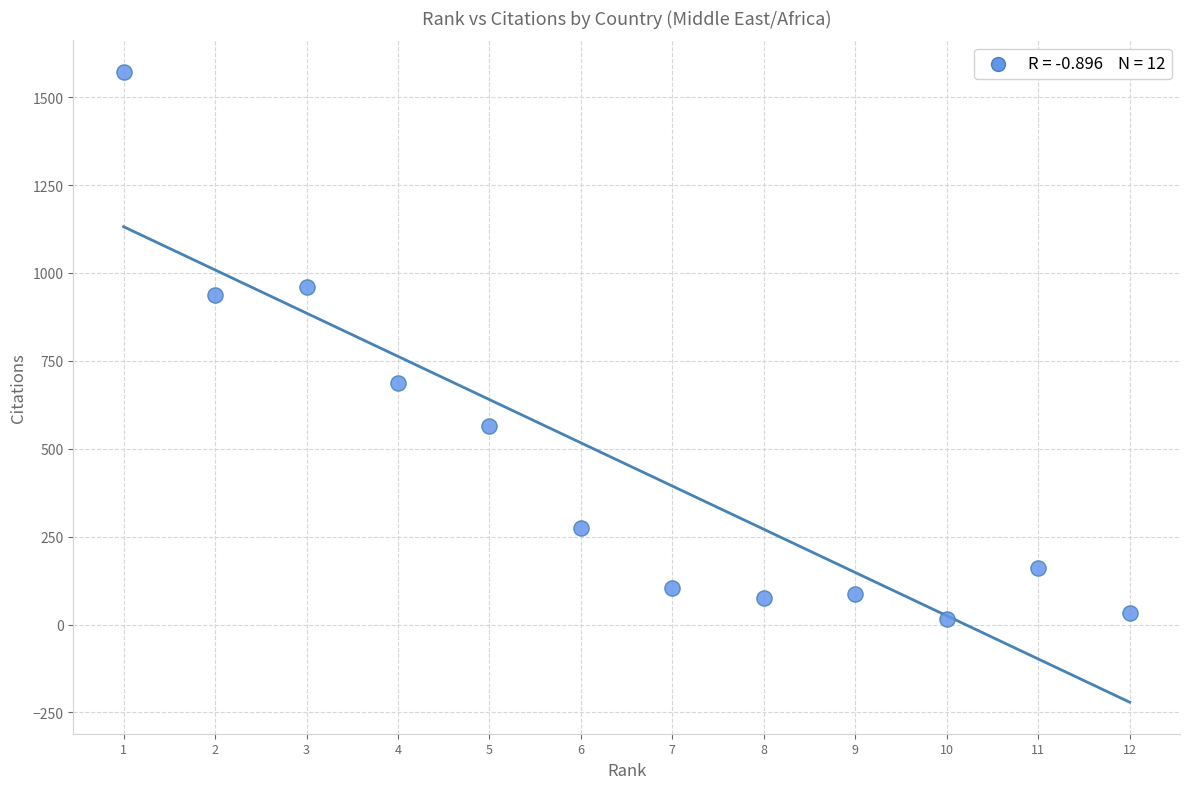

What is the range of X values (max minus min)?

11